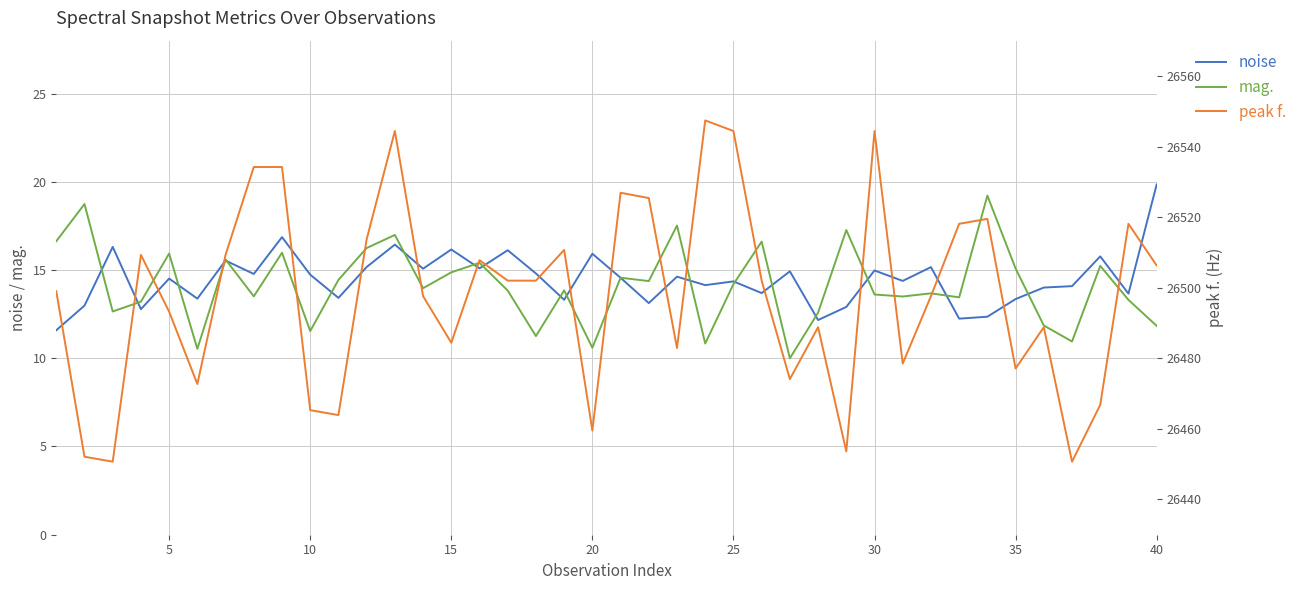

True or false: noise has a value of 6.4 at 25.

False